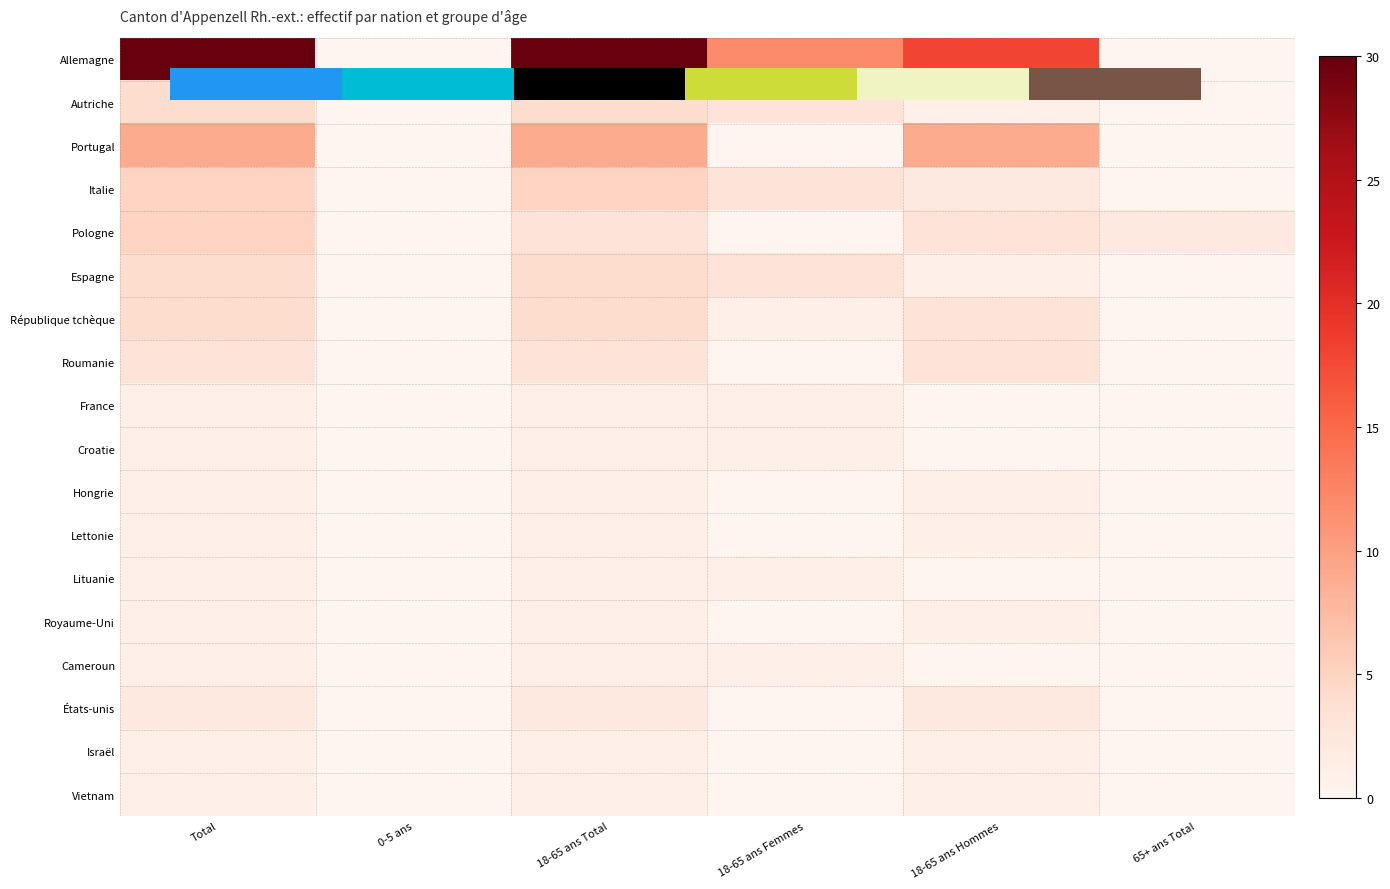

Which series has the largest range (max minus min)?

Allemagne